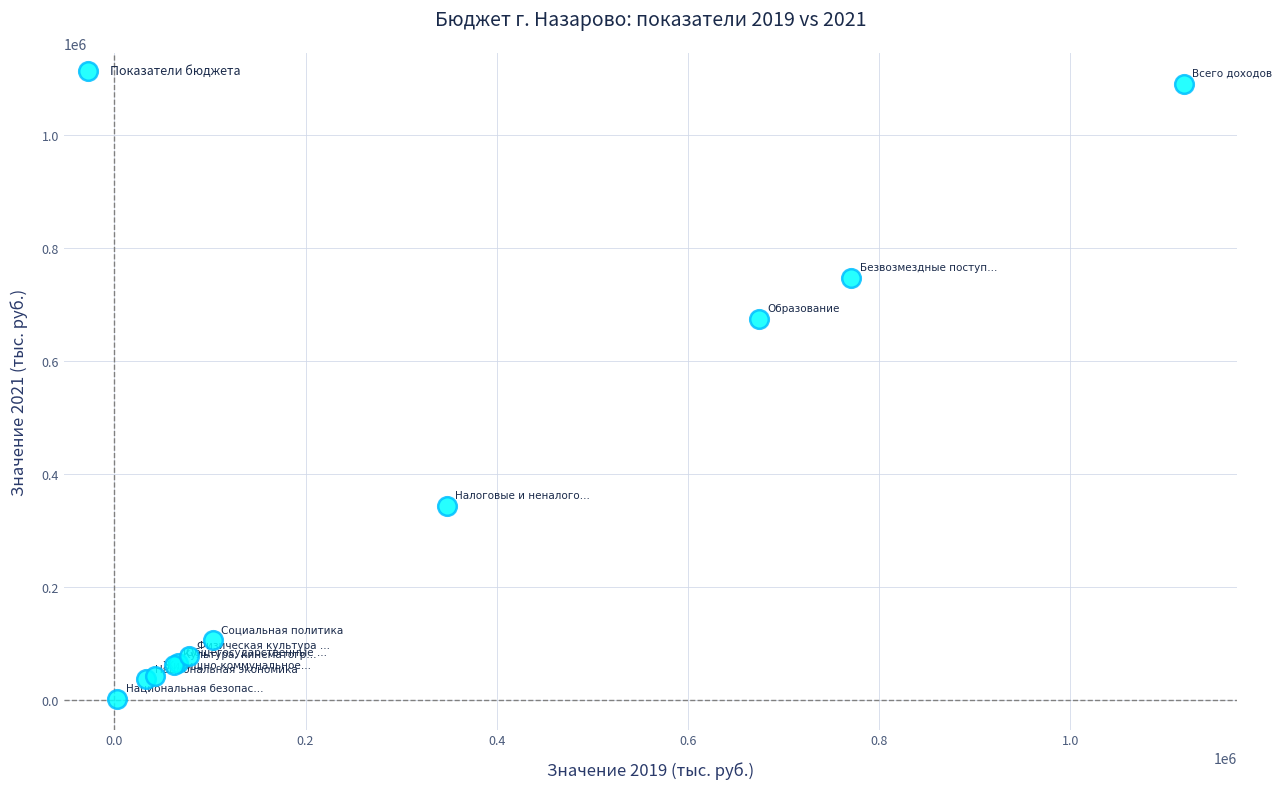

What Y value in the scatter plot is closest to 547280?

674378.7